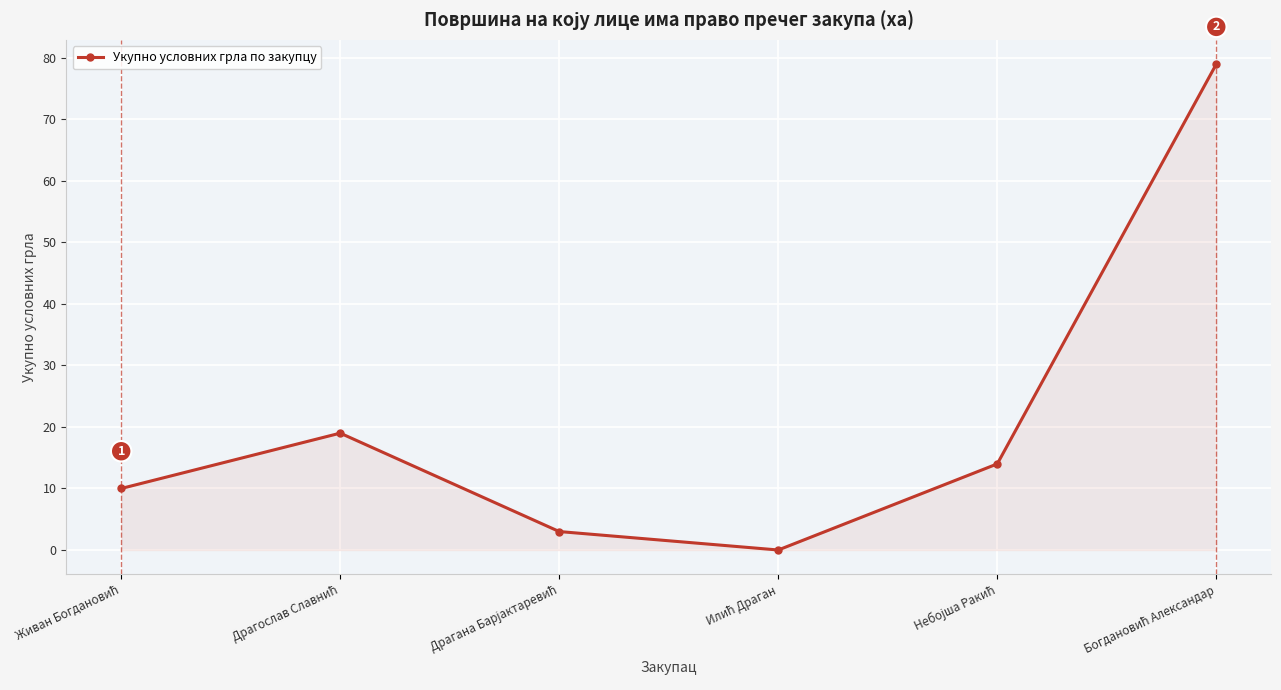

Reading right to left, extract all data points from this chart.

79	14	0	3	19	10